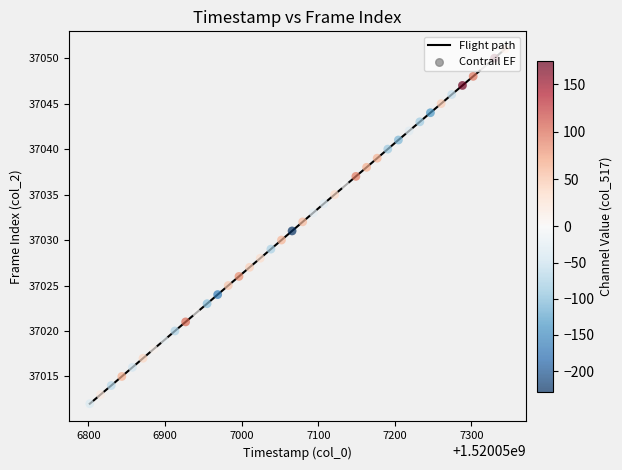

What is the greatest value displayed?

37051